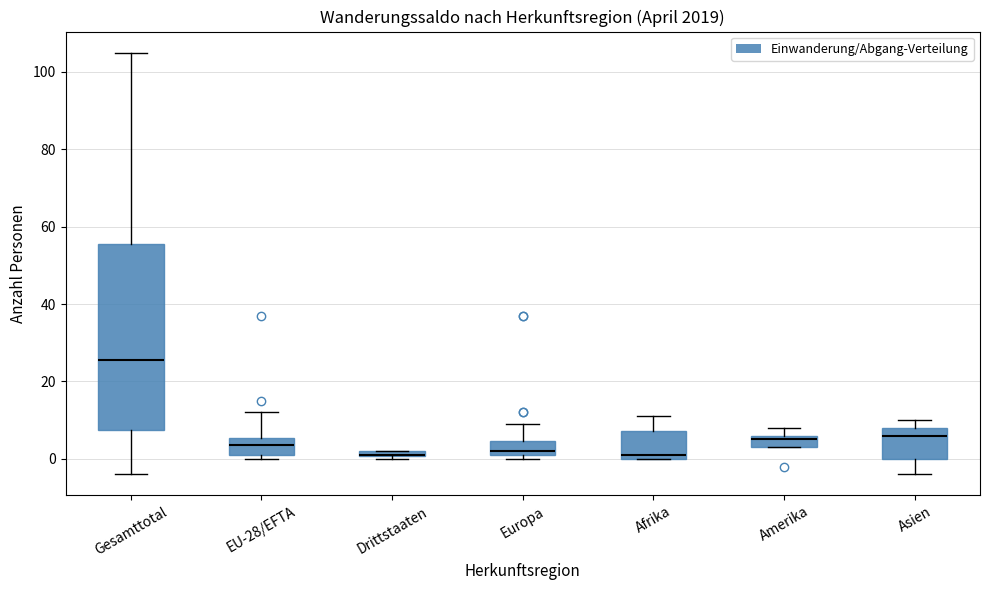

Where is the lower edge of the box for Drittstaaten on the y-axis? The values are not printed on the chart, so give them approximately, as read against the axis.

0